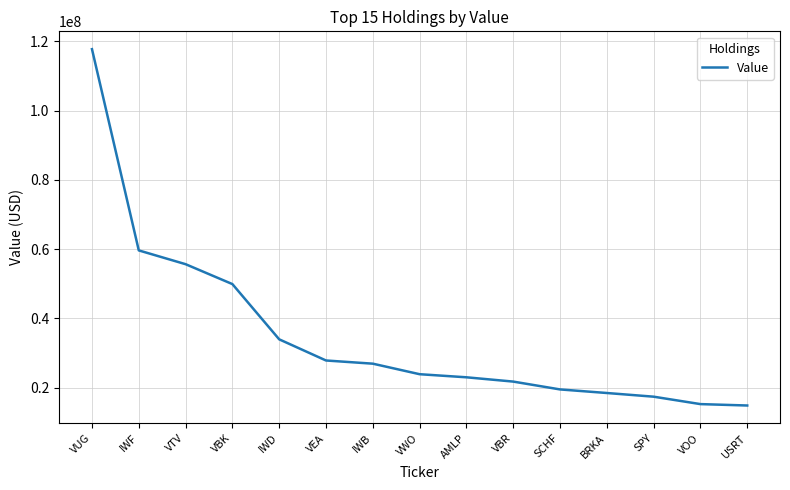

Which label corresponds to the largest value in the chart?

VUG